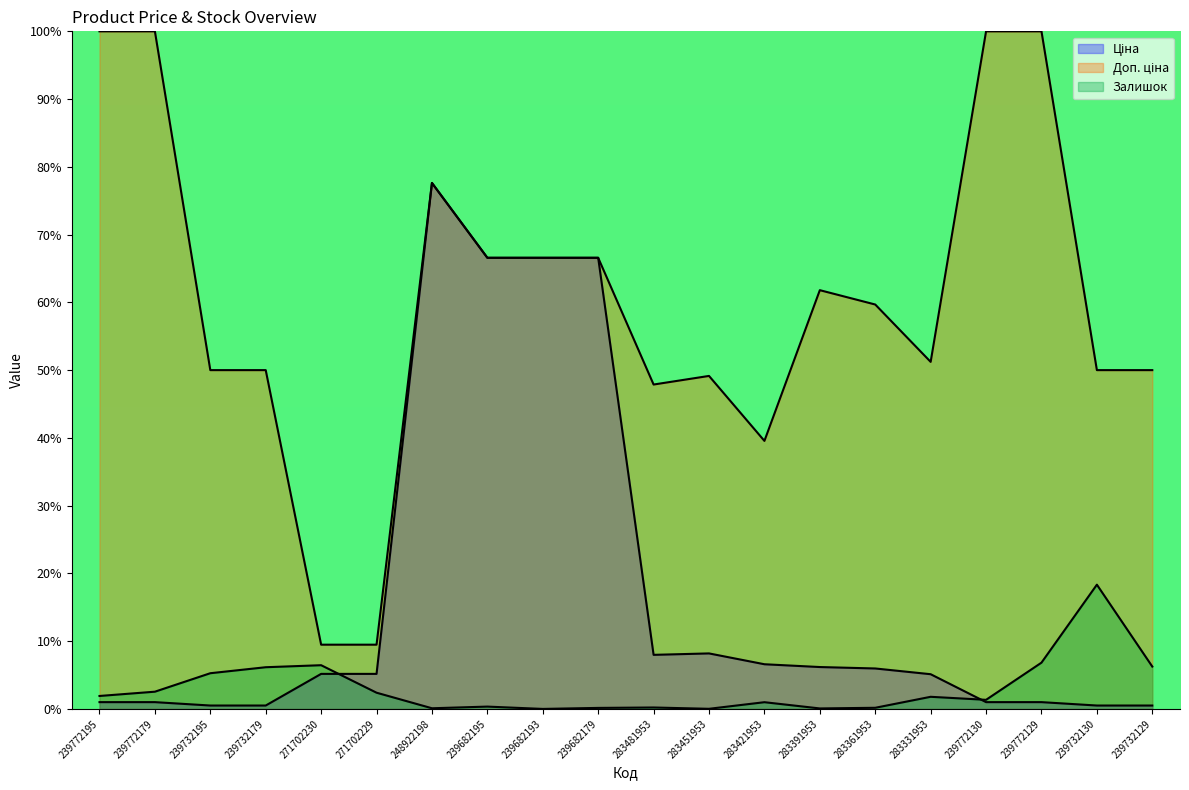

At which category does Доп. ціна reach its first local peak?

248922198